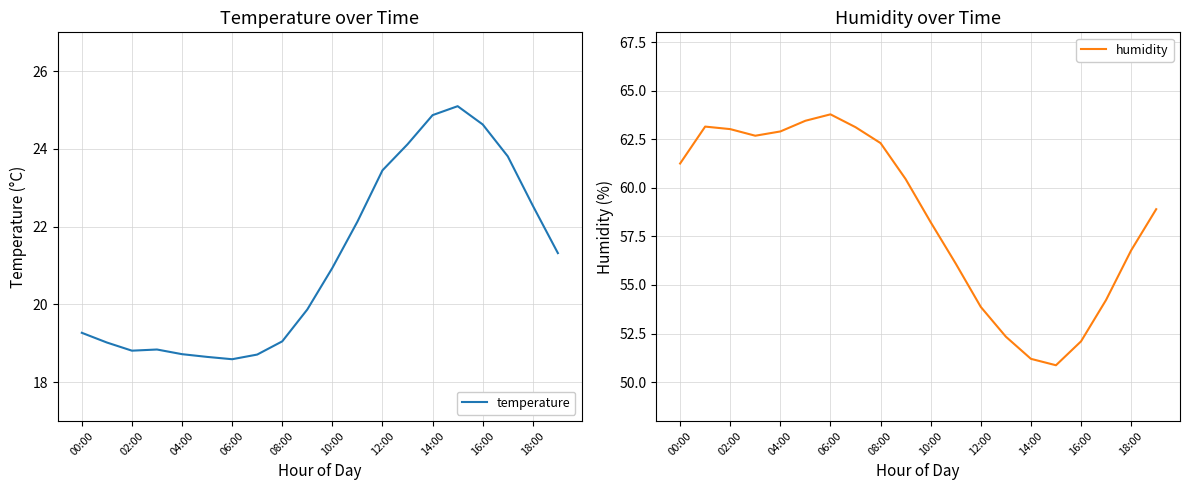

What are all the series names shown in the legend?

temperature, humidity